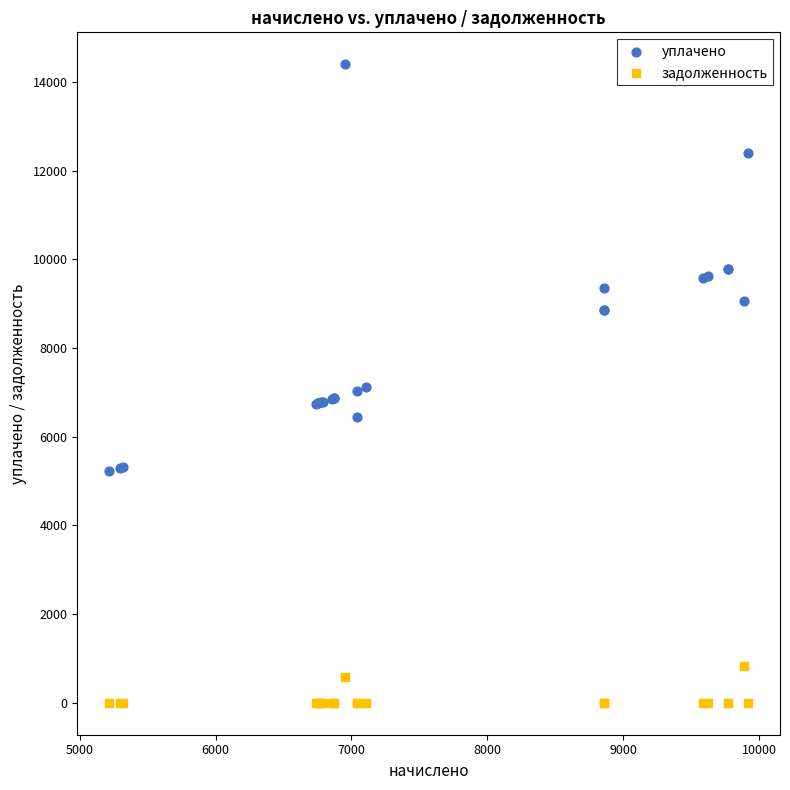

Which series has the widest spread of Y values?

уплачено